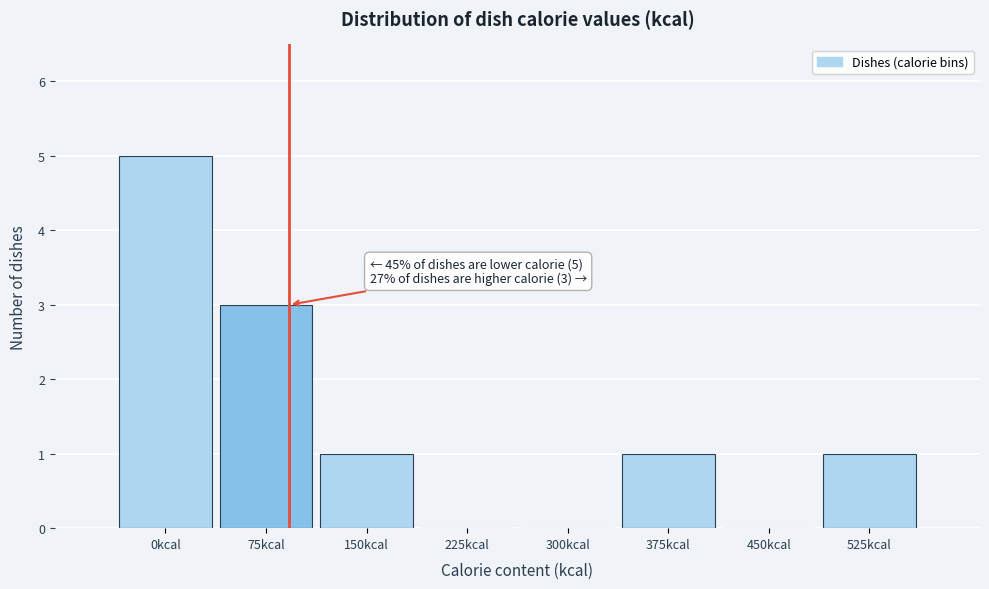

Reading left to right, list all the values displayed in this chart.

0kcal=5	75kcal=3	150kcal=1	225kcal=0	300kcal=0	375kcal=1	450kcal=0	525kcal=1